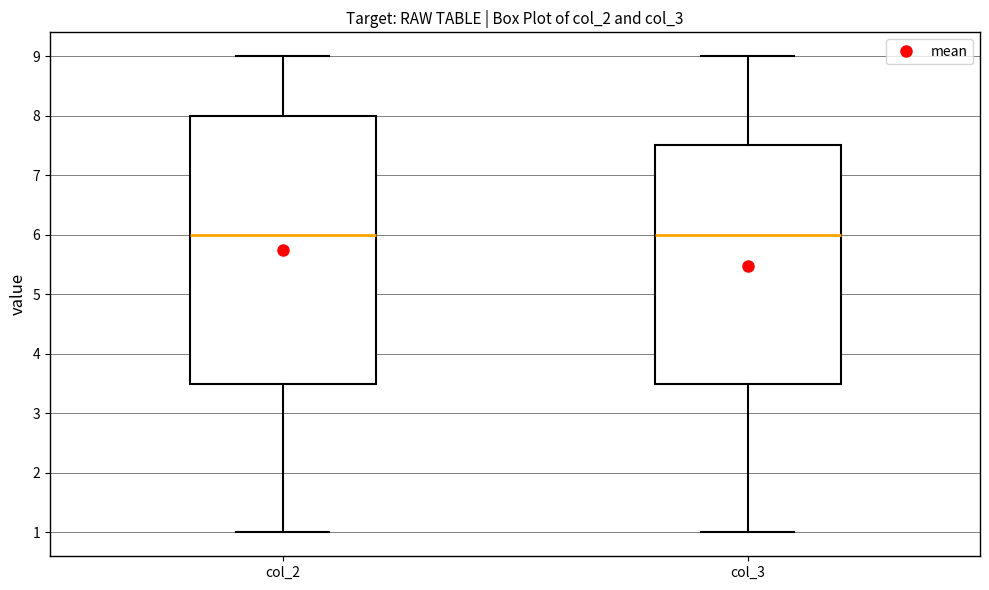

Where does the median line of the box for col_3 sit on the y-axis? The values are not printed on the chart, so give them approximately, as read against the axis.

6.0